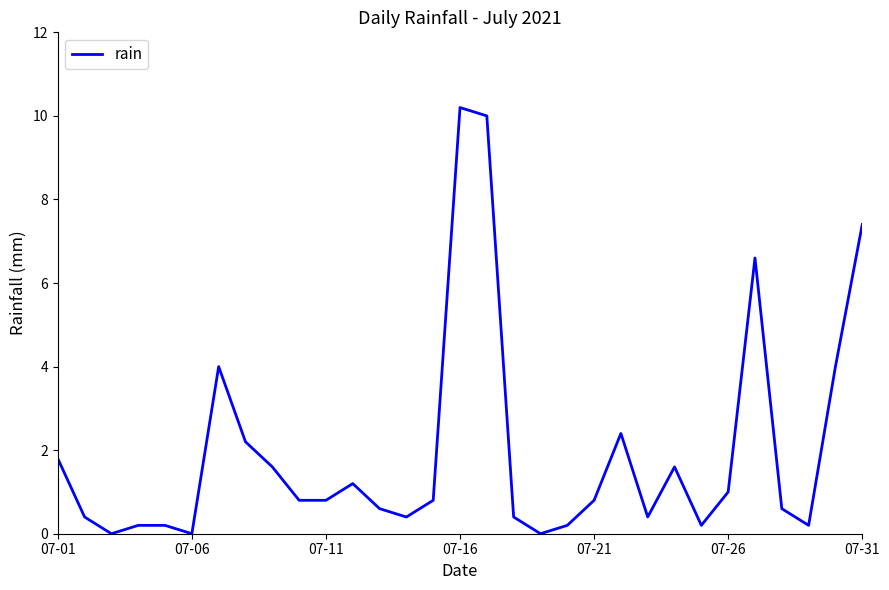

What is the difference between the maximum and minimum values?

10.2